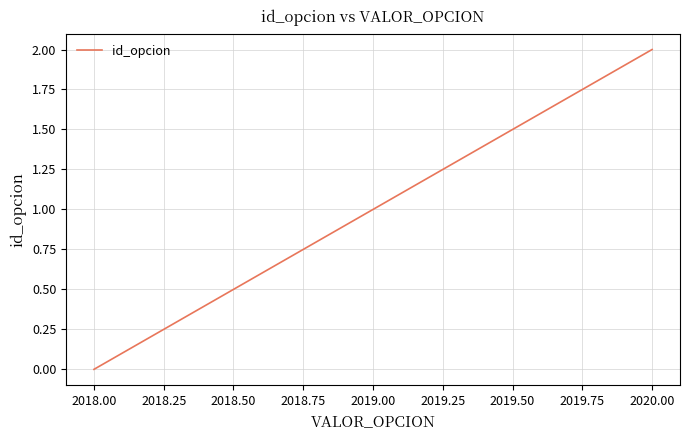

The chart shows a value of 2 at 2020.00. True or false?

True